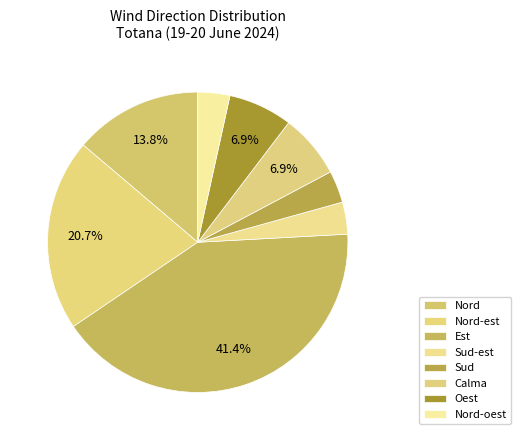

Combined, do Est and Nord-oest account for over 50%?

No